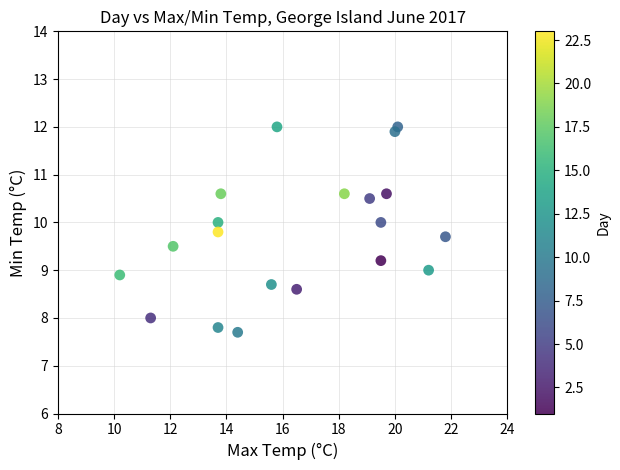

What is the range of Y values (max minus min)?

4.3